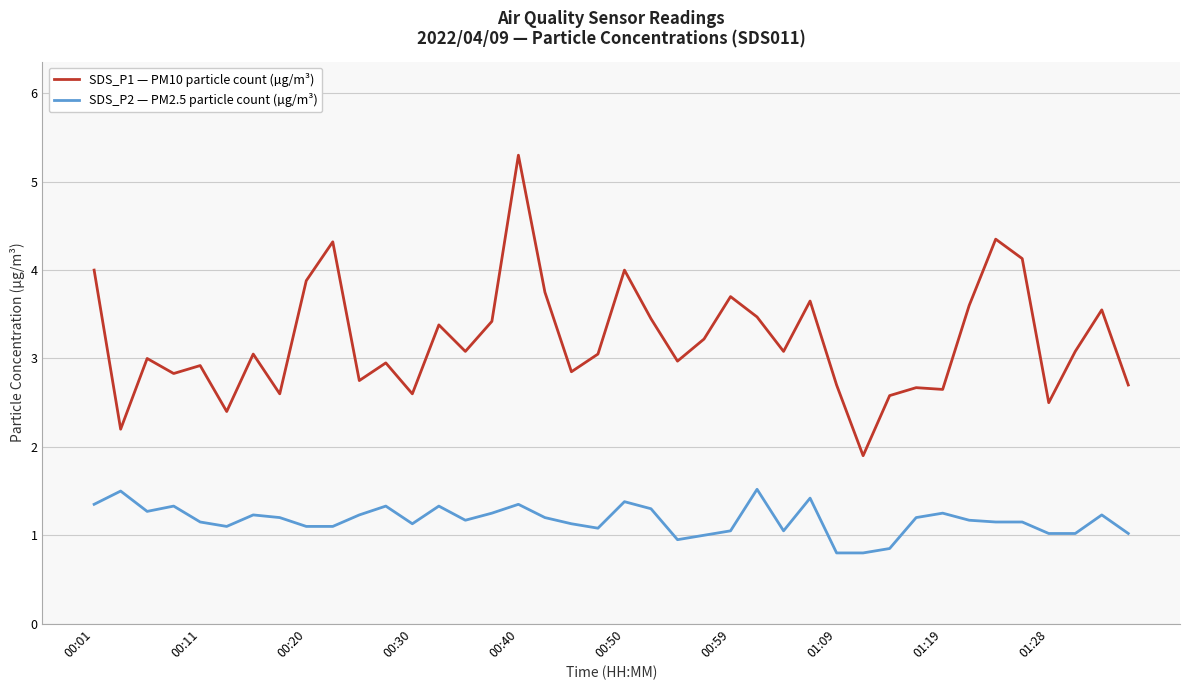

What is the difference between the maximum and minimum values in the SDS_P1 — PM10 particle count (µg/m³) series?

3.4